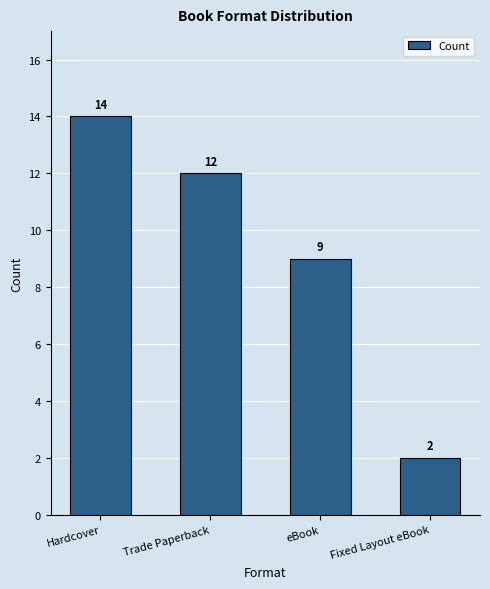

What is the change in value from Trade Paperback to Fixed Layout eBook?

-10